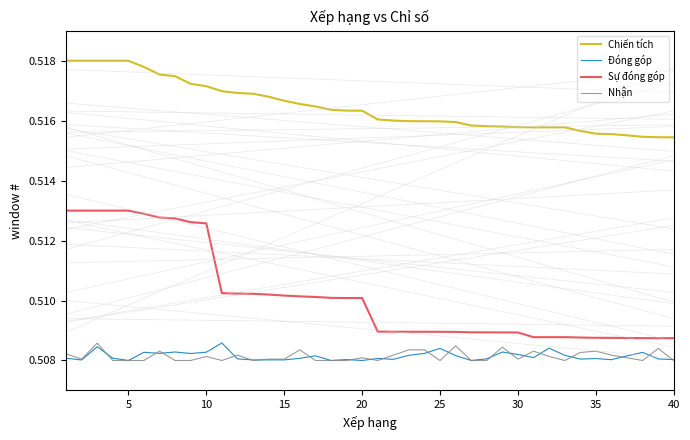

True or false: Sự đóng góp and Nhận intersect in this chart.

False